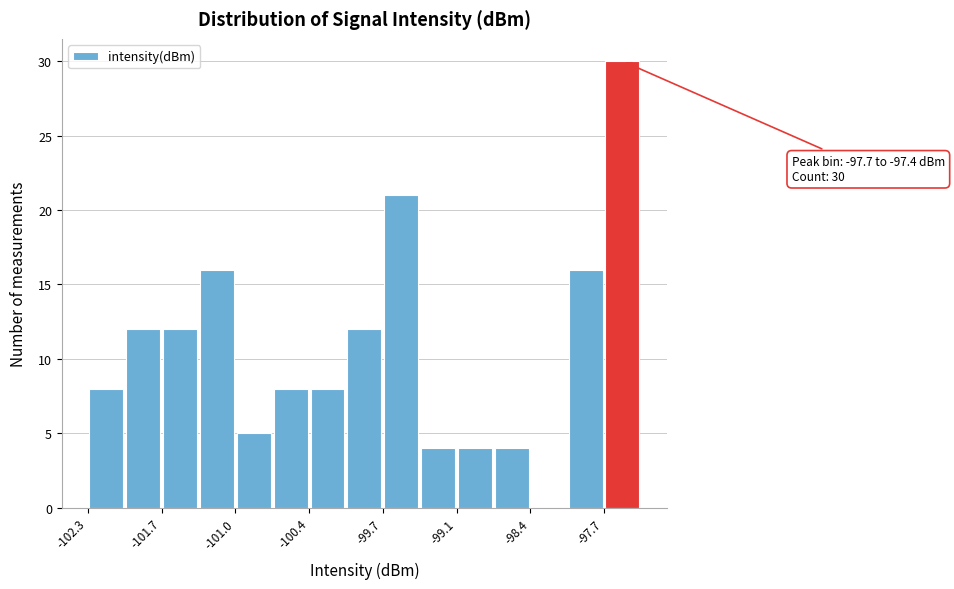

Read against the x-axis, roughly where is the centre of the tallest bar?

-97.6